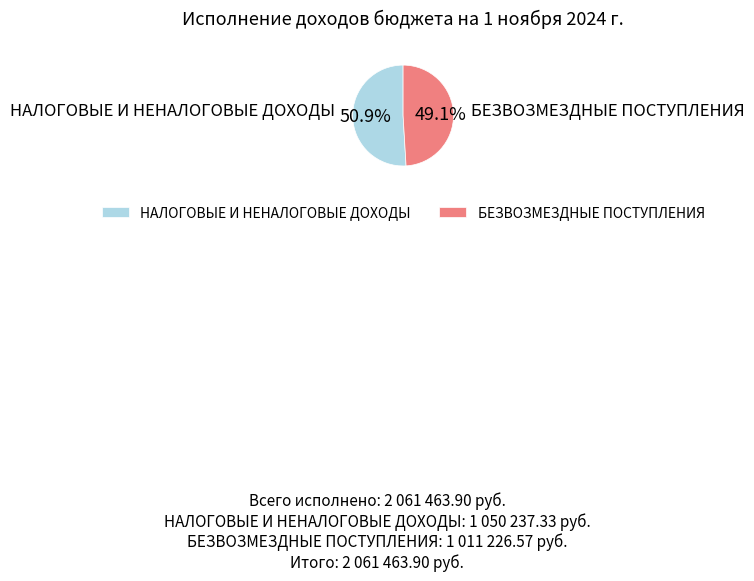

To the nearest percent, what percentage of the pie is БЕЗВОЗМЕЗДНЫЕ ПОСТУПЛЕНИЯ?

49%